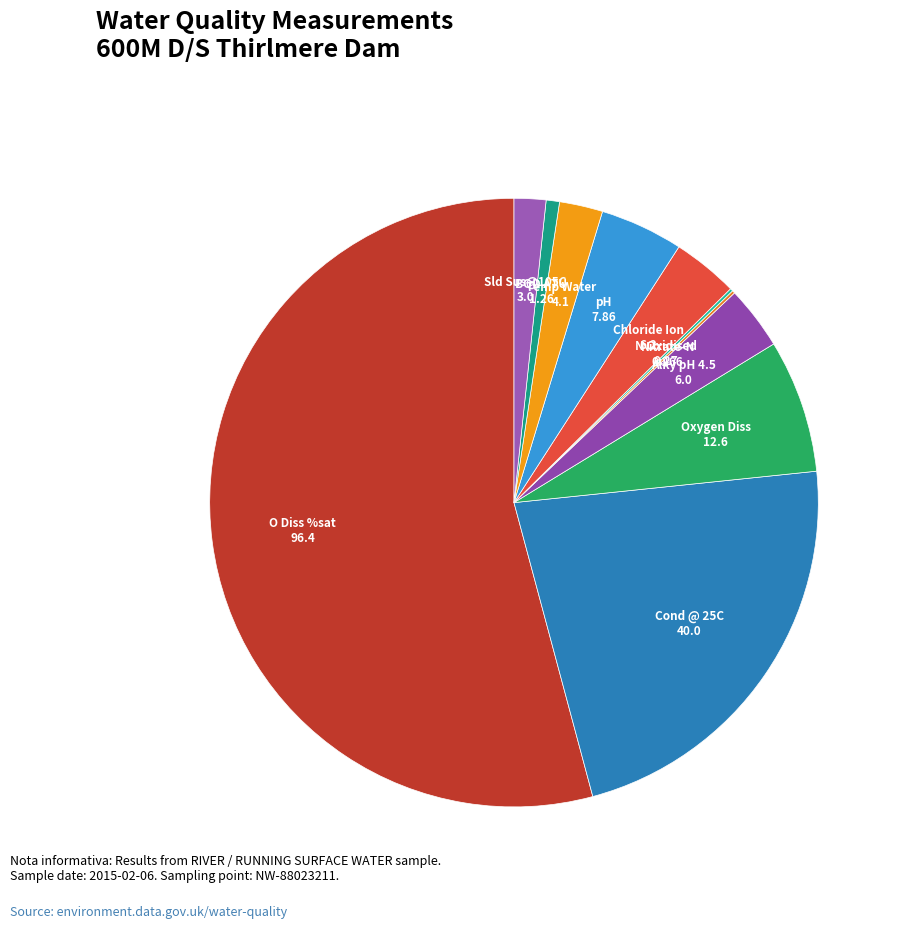

Which slice is the largest?

O Diss %sat